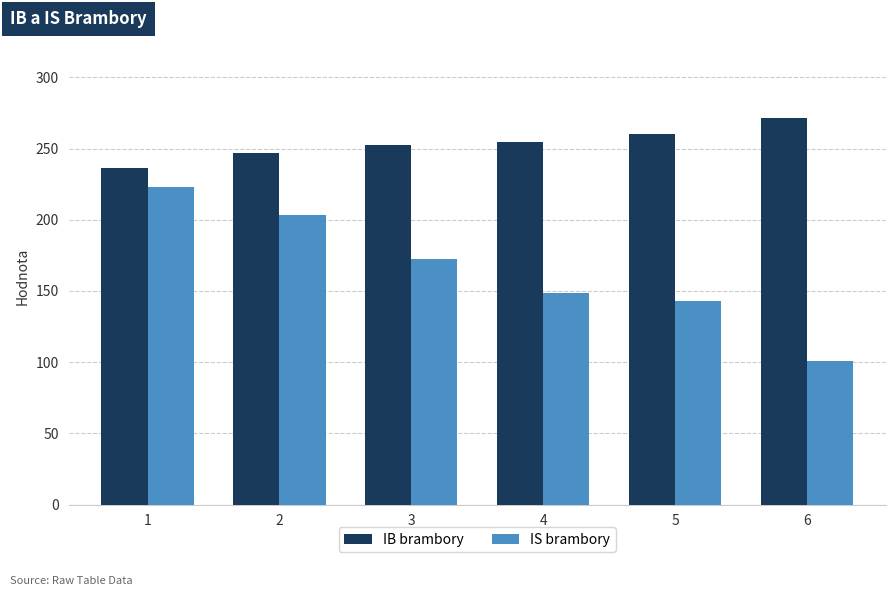

Does the chart contain stacked bars?

No